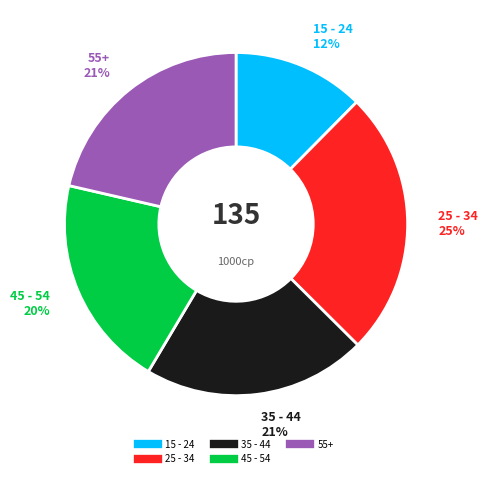

Is the sum of 15 - 24 and 55+ greater than half?

No